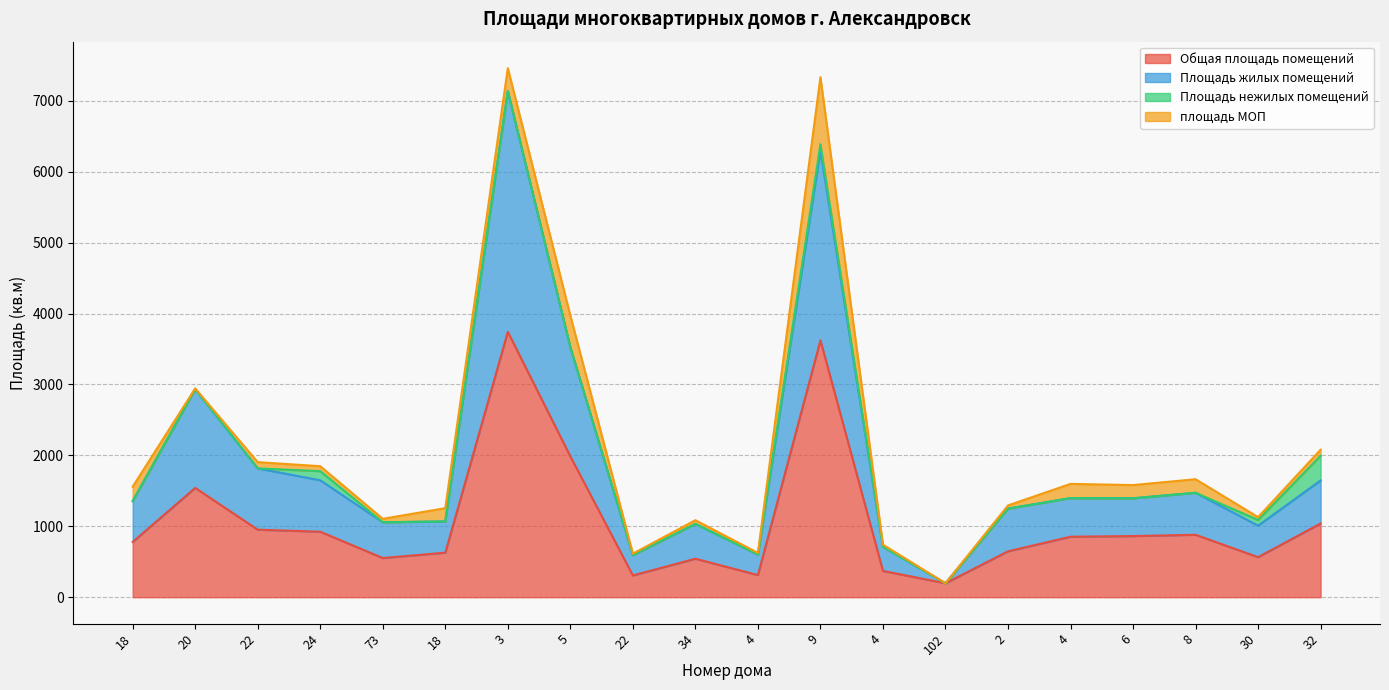

What is the label of the 16th point from the left?

4